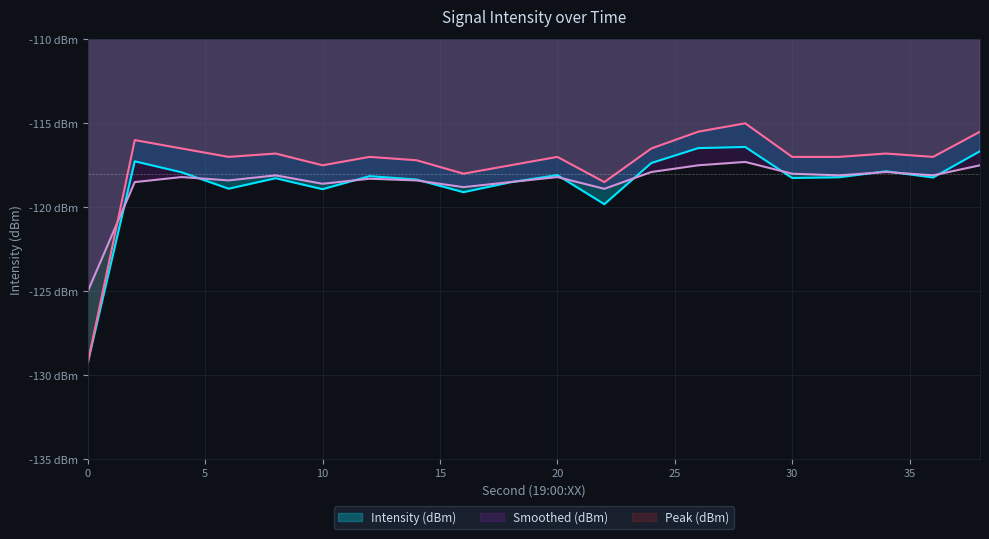

What is the value of the Smoothed (dBm) point at the 11th from the left?

-118.2